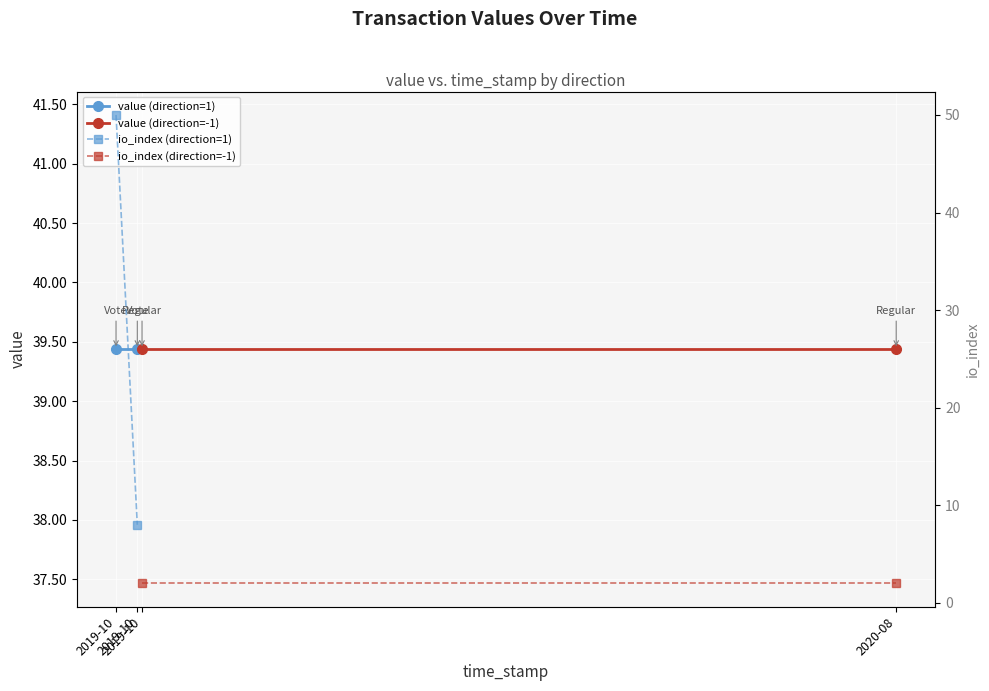

What are all the series names shown in the legend?

value (direction=1), value (direction=-1), io_index (direction=1), io_index (direction=-1)